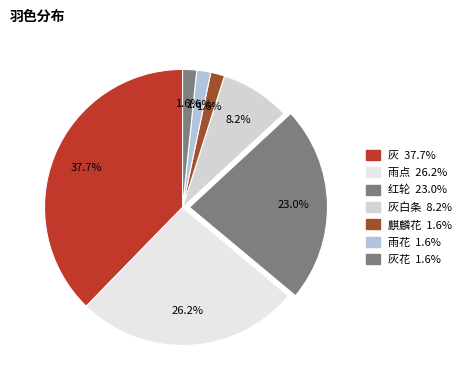

How many segments does this pie chart have?

7